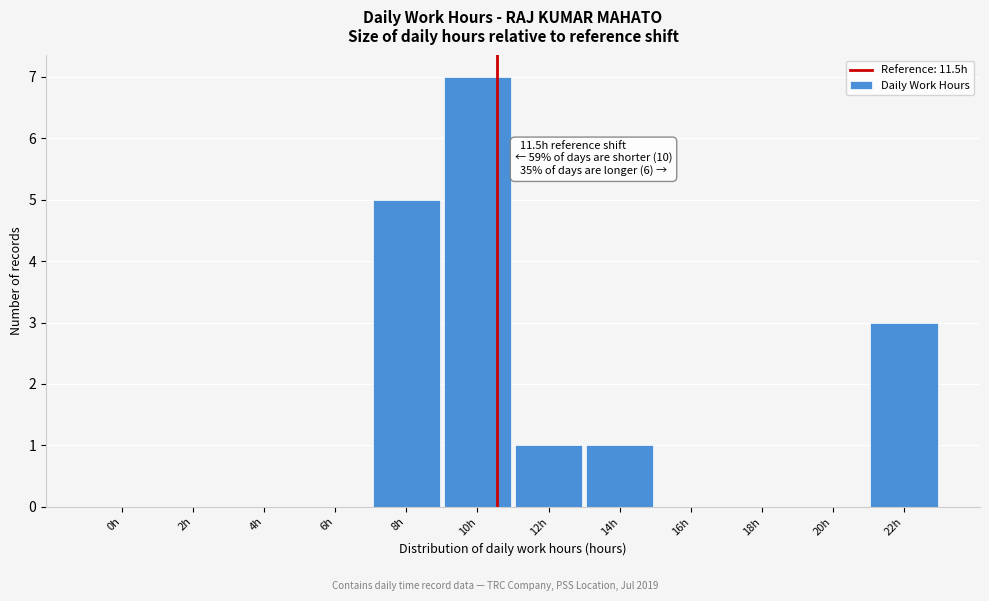

What is the greatest value displayed?

7